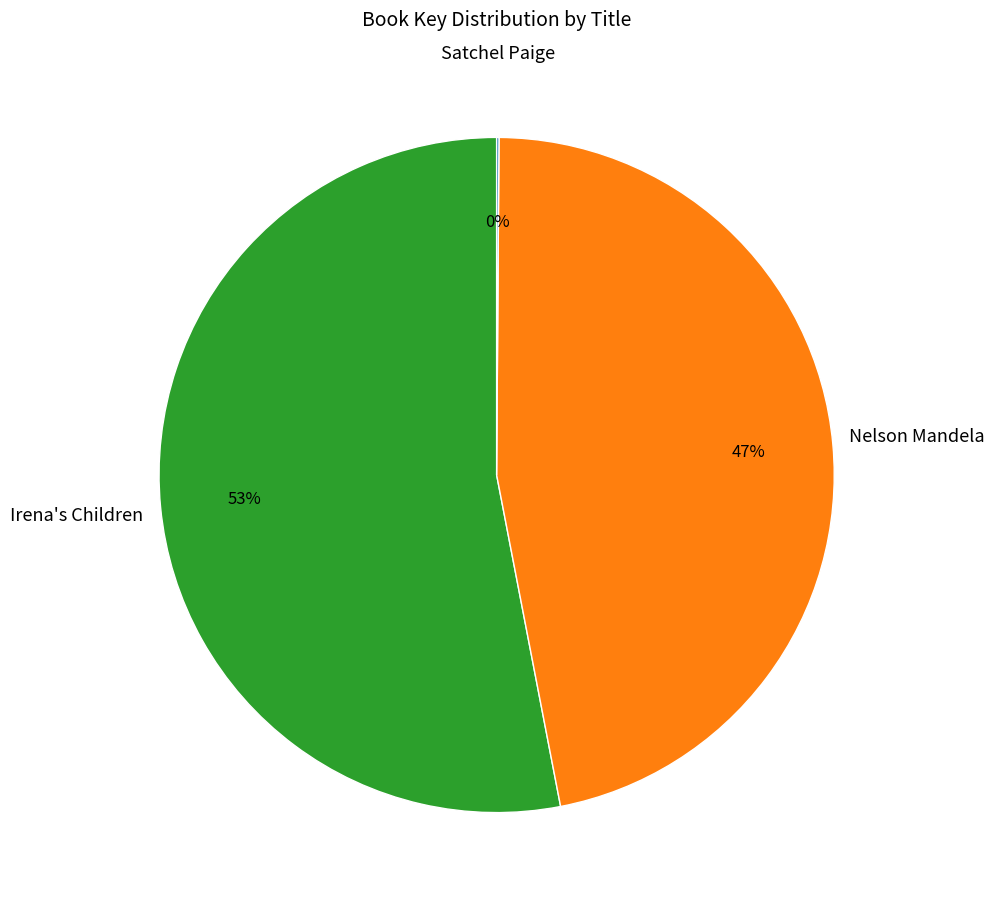

Is there a majority slice in this chart?

Yes